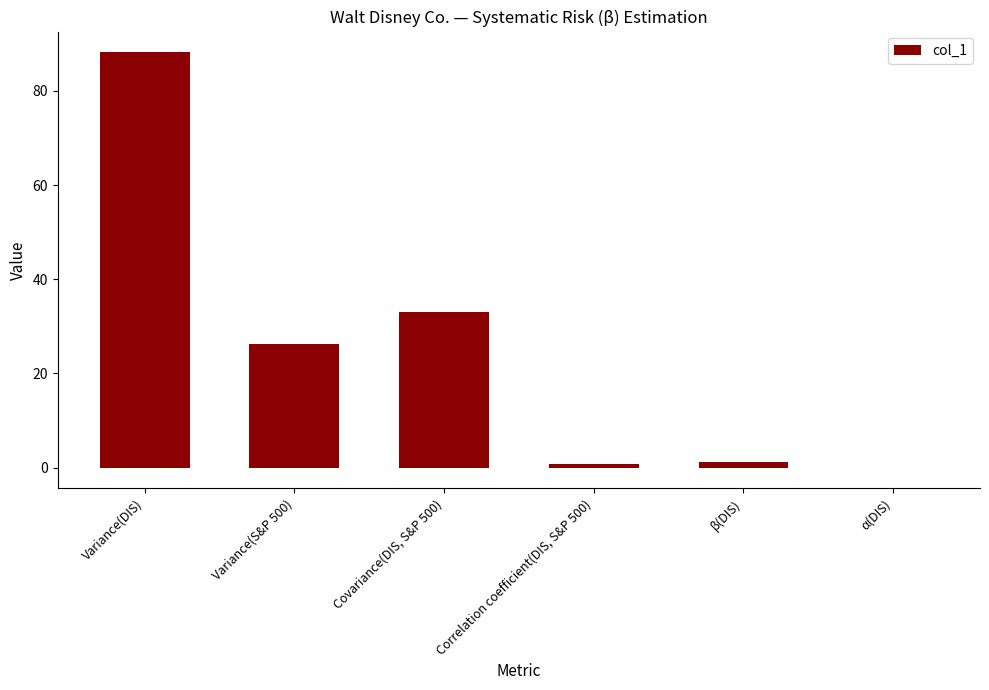

How many data points does each series have?

6